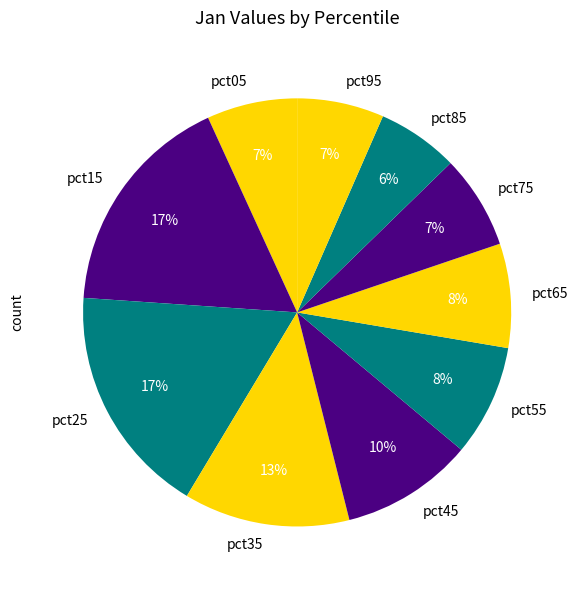

To the nearest percent, what is the combined percentage of pct45 and pct35?

23%